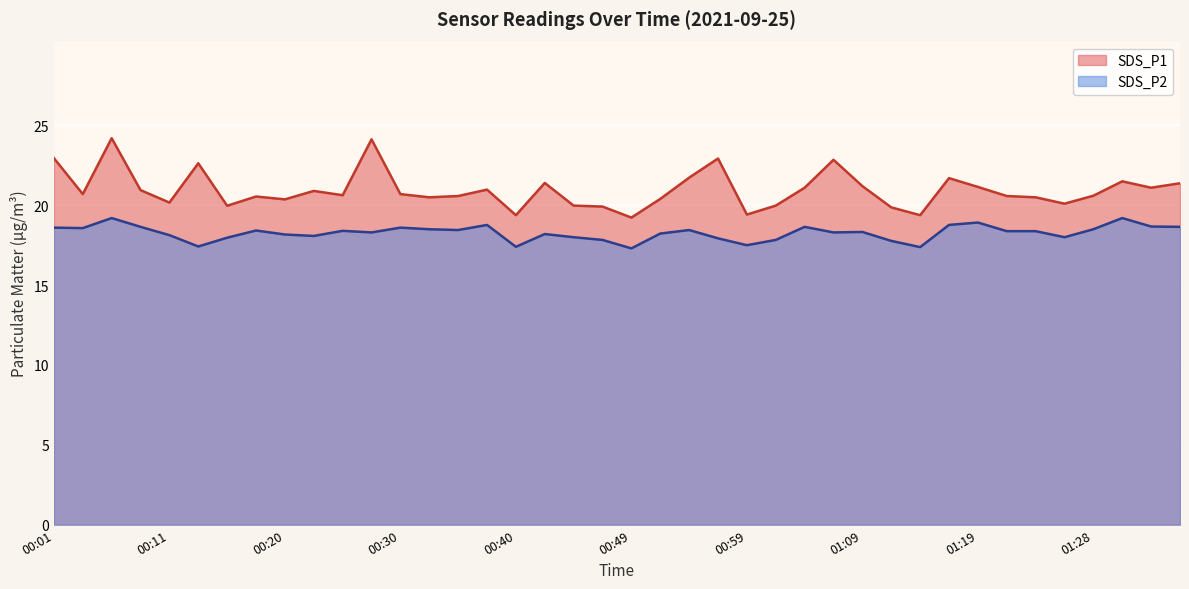

What is the approximate value of SDS_P2 at 00:42?

18.2